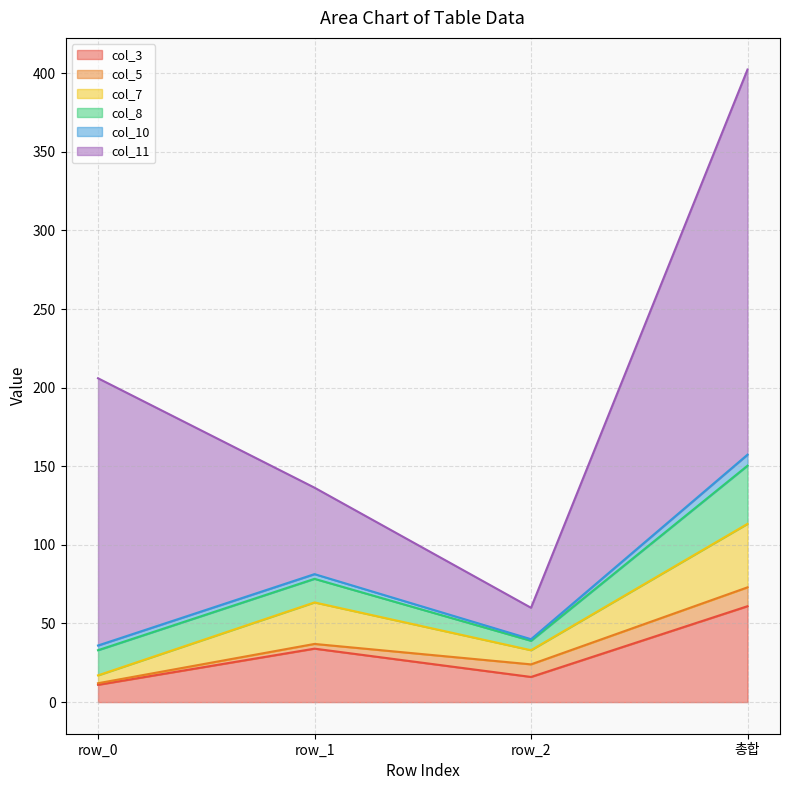

At which category is the sum across all series the highest?

총합